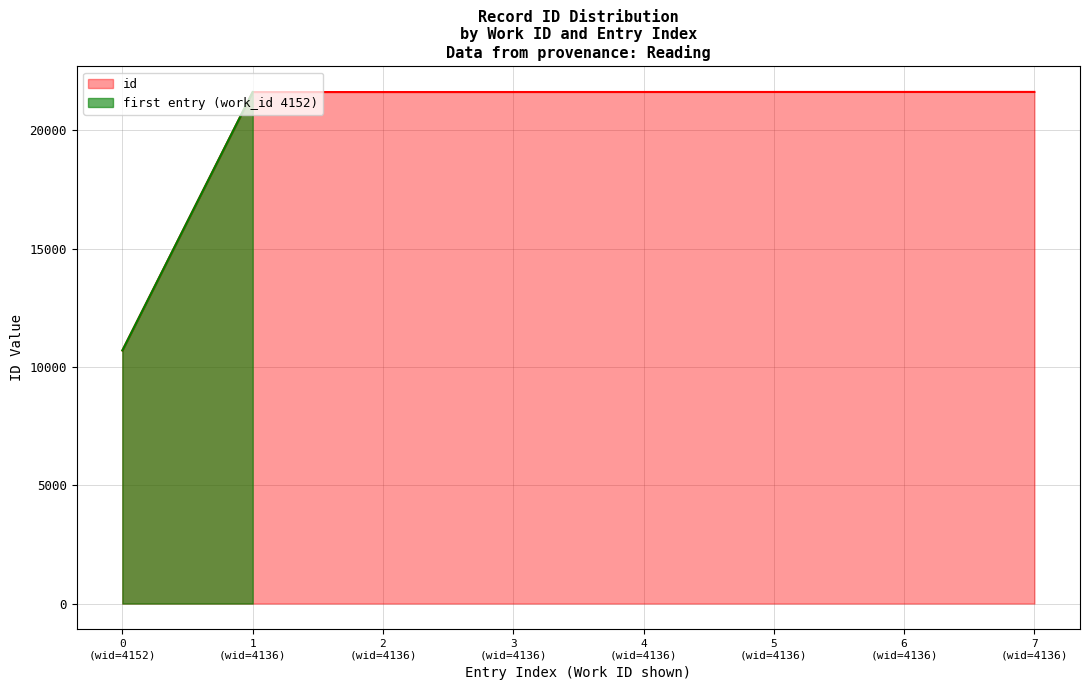

What is the minimum value for id?

10695